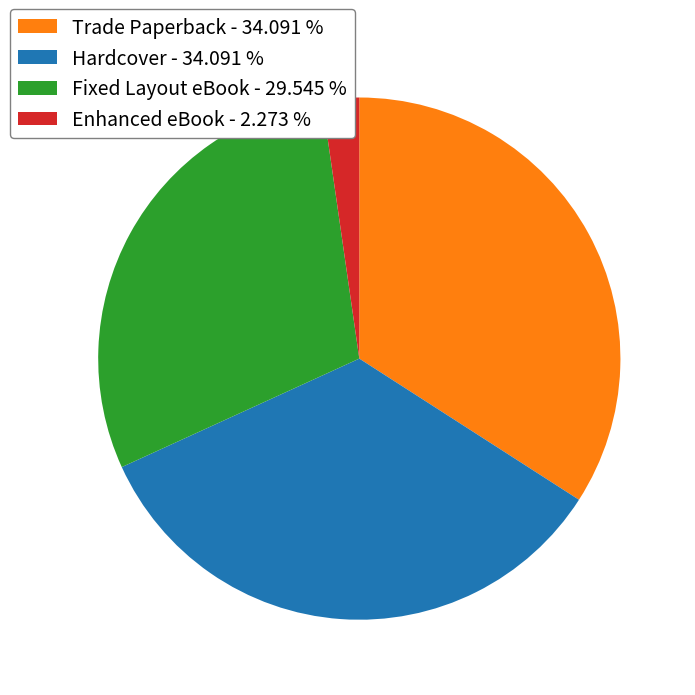

Between Trade Paperback and Fixed Layout eBook, which is larger?

Trade Paperback